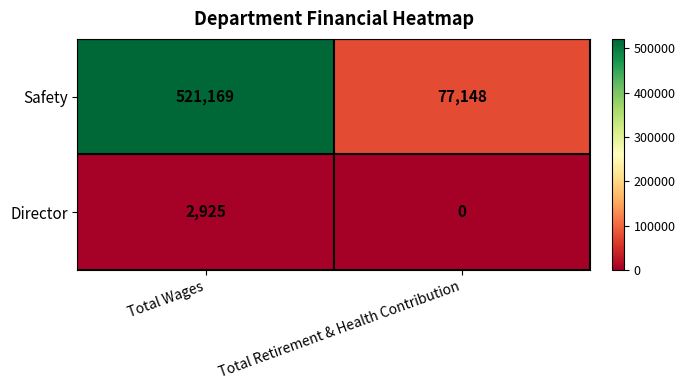

Which label corresponds to the smallest value in the chart?

Total Retirement & Health Contribution